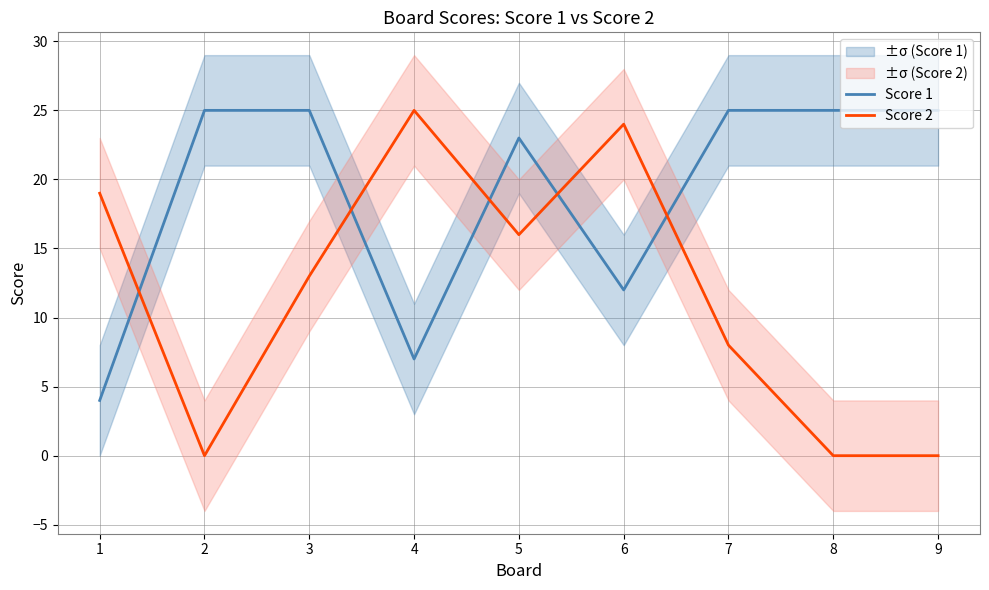

At which label does Score 2 reach its minimum?

2